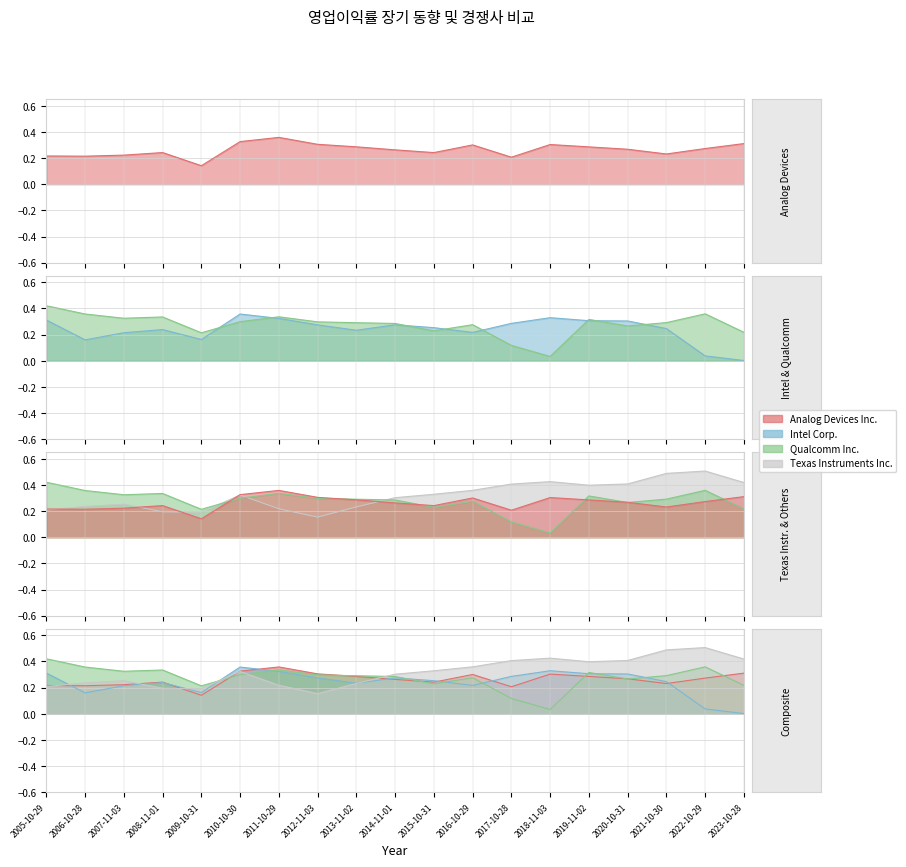

Which series has the largest range (max minus min)?

Qualcomm Inc.